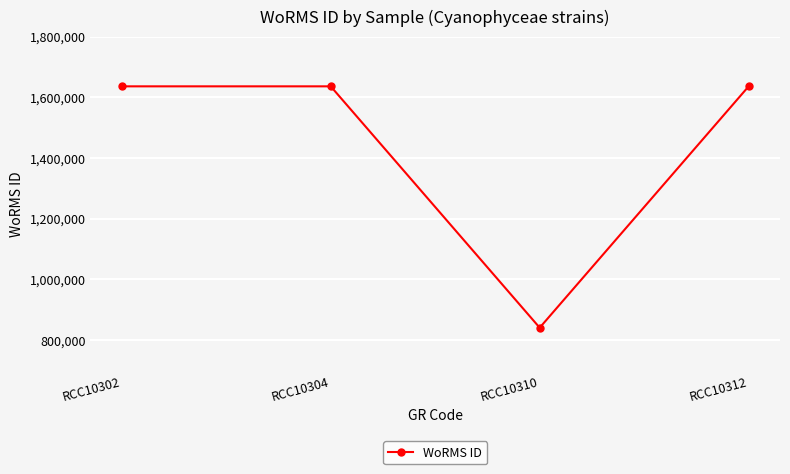

What is the value of the 1st point from the left?

1635734